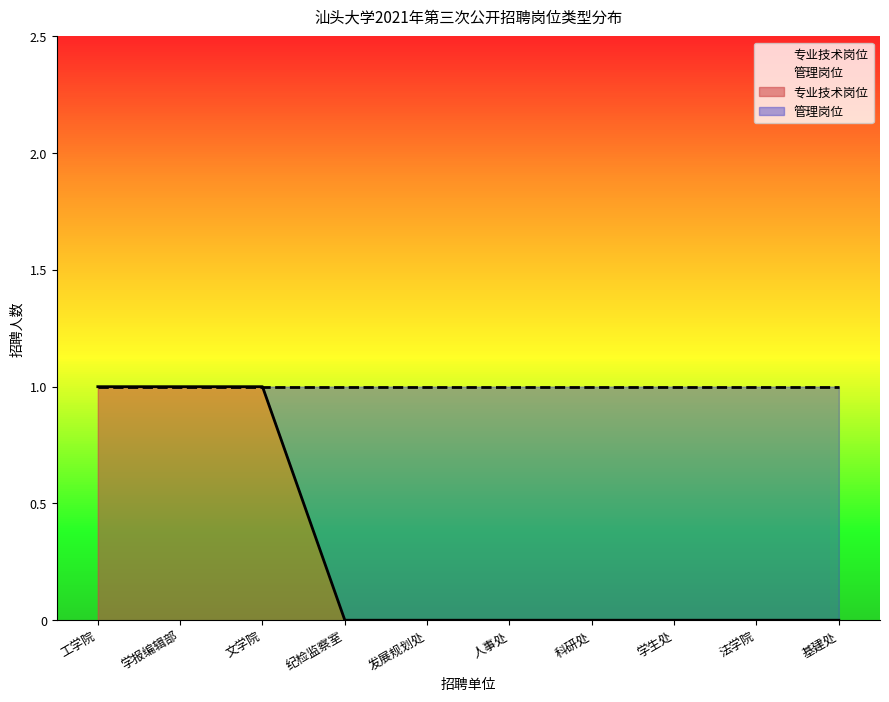

List the labels in order of value, largest first.

工学院, 学报编辑部, 文学院, 纪检监察室, 发展规划处, 人事处, 科研处, 学生处, 法学院, 基建处